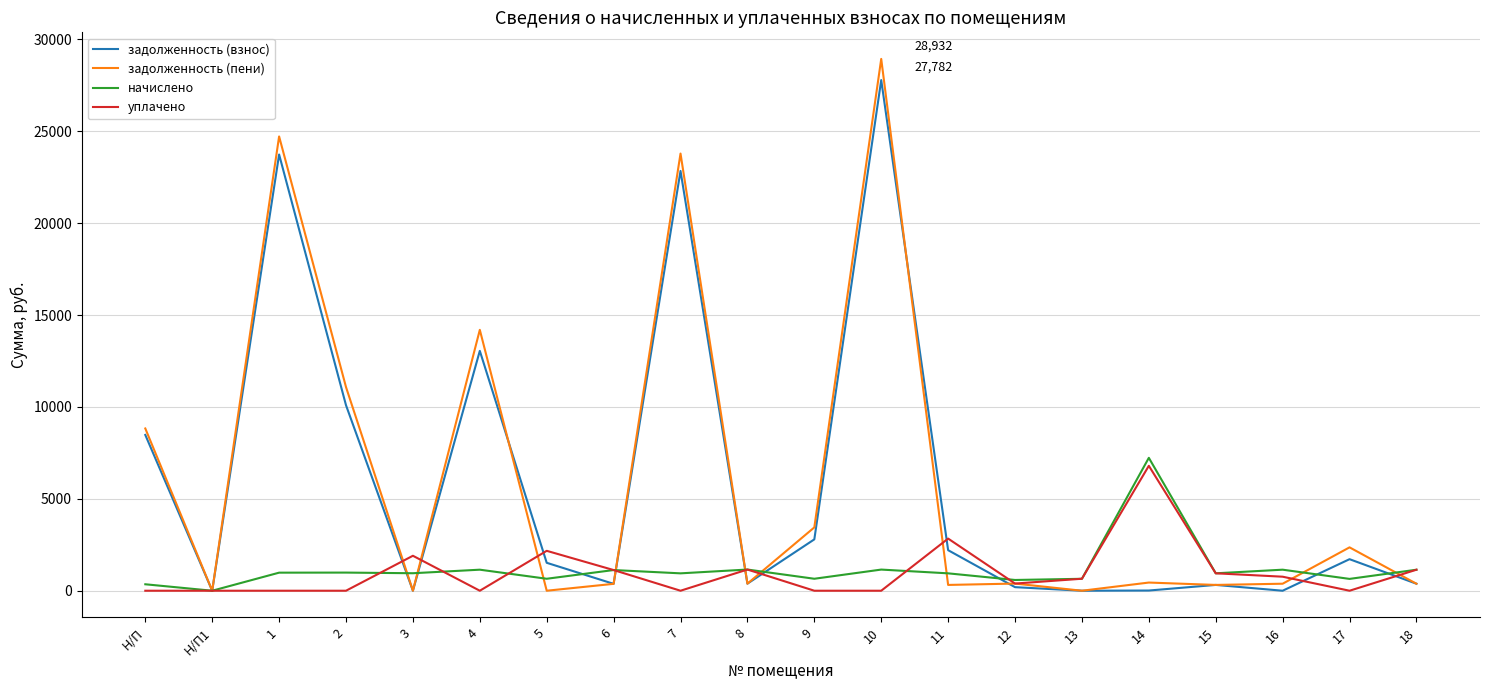

Where does the задолженность (пени) series first go above 389?

Н/П